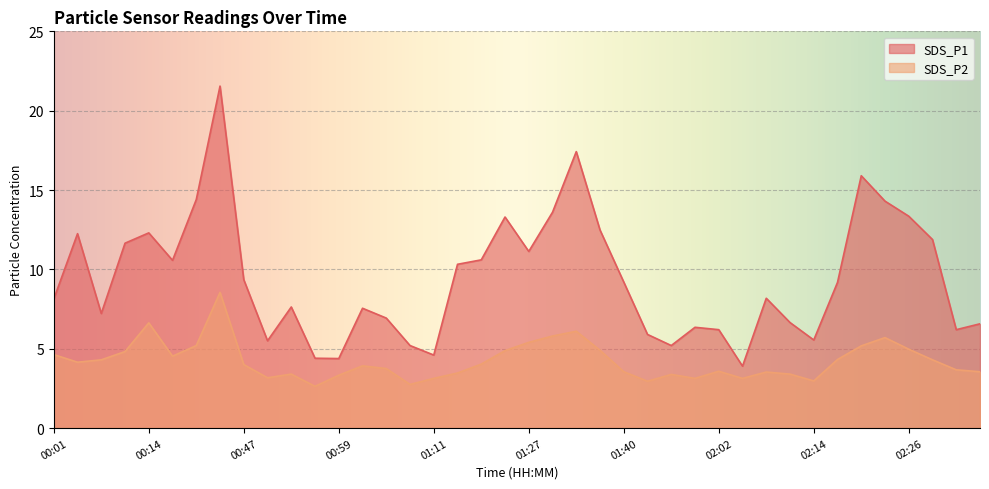

Rank the series by their average value, from highest to lowest.

SDS_P1, SDS_P2